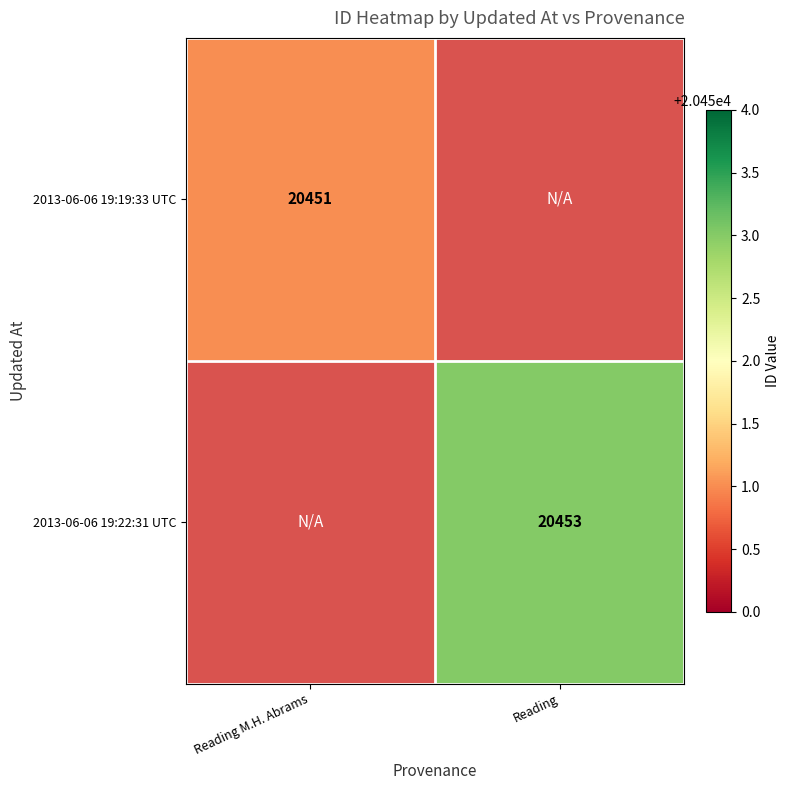

True or false: 2013-06-06 19:19:33 UTC has a value of 36209 at Reading M.H. Abrams.

False